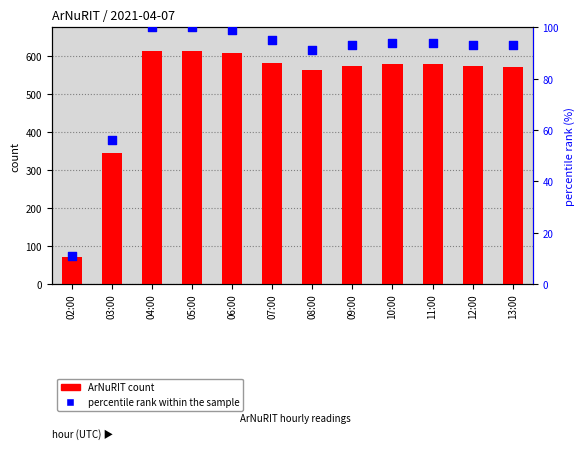

What is the total value across all series at 05:00?

712